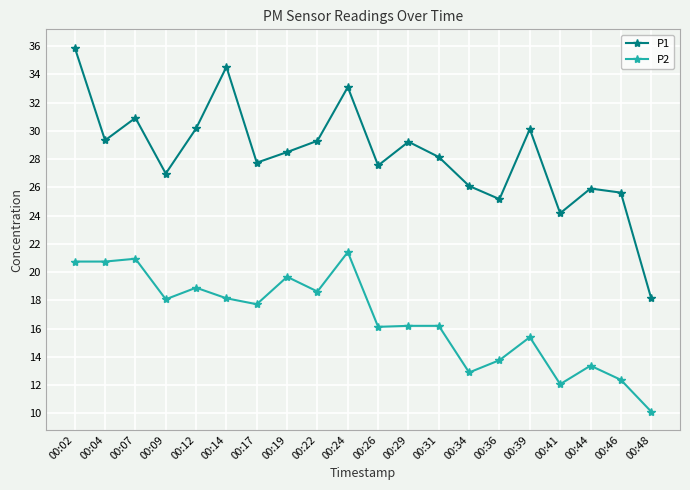

Is the value of P2 at 00:44 greater than the value of P1 at 00:12?

No